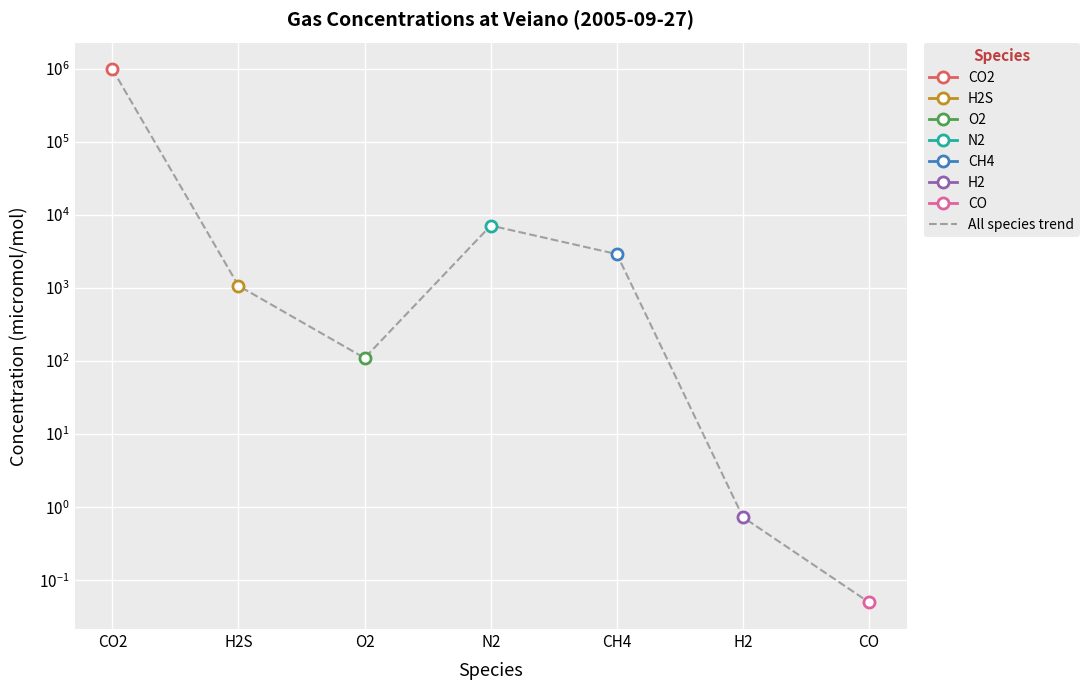

What is the difference between the values at O2 and CO?

110.0